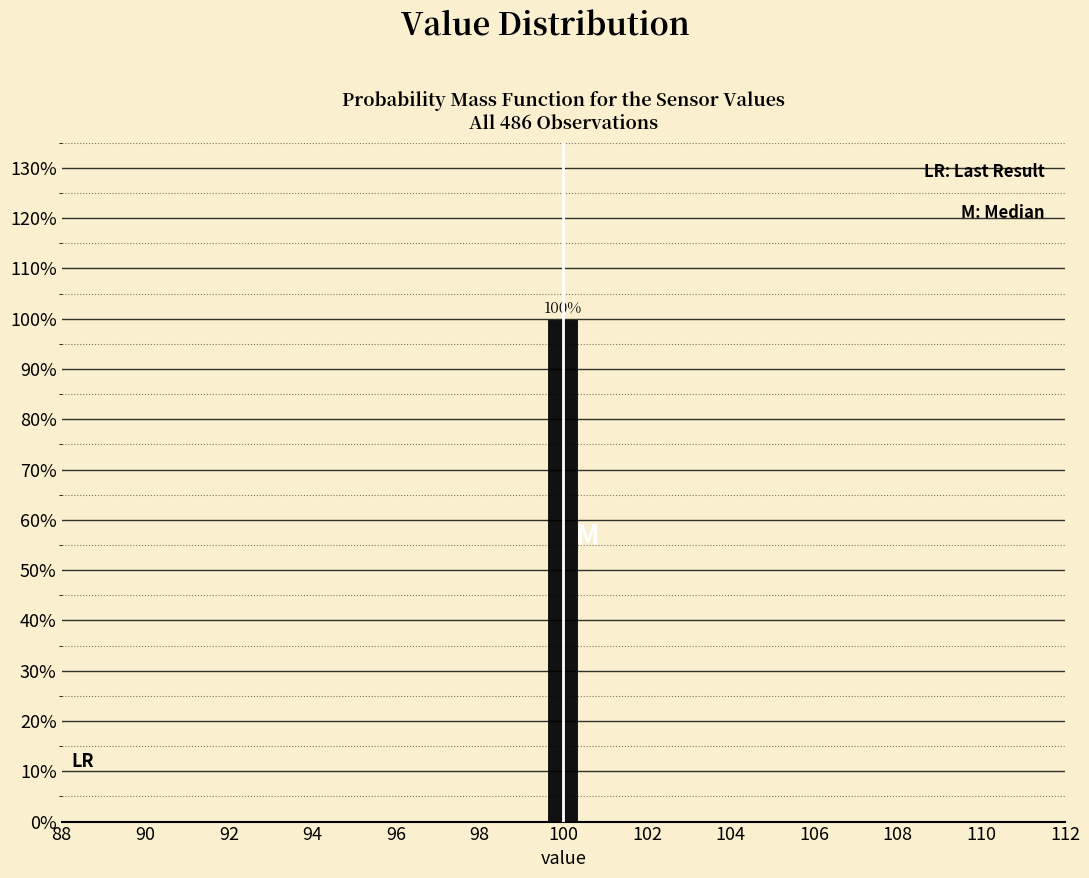

Over which range of the x-axis is the bar tallest?

99.6 to 100.4